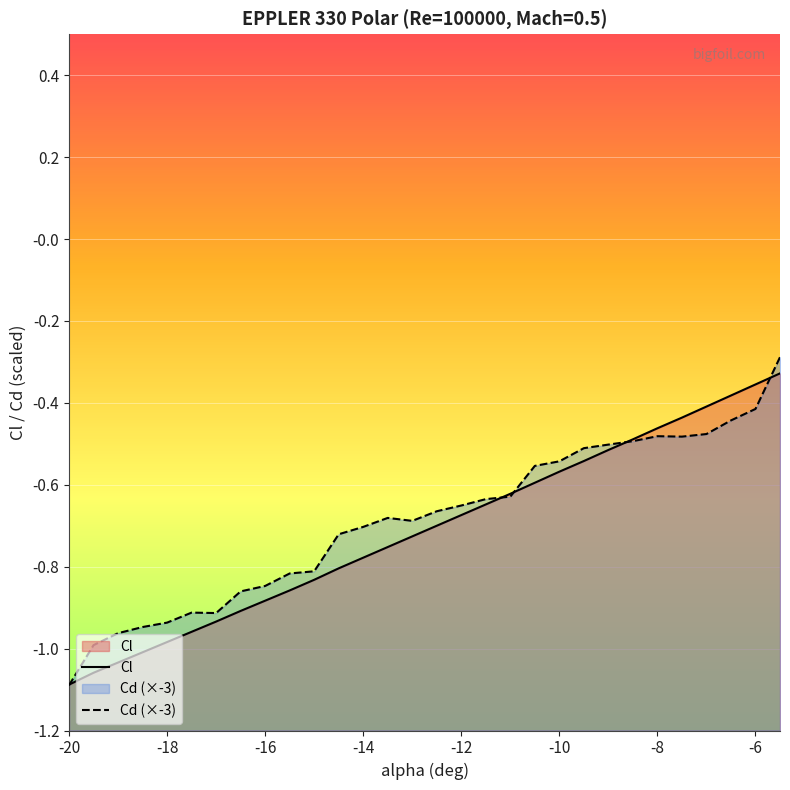

Which series has the widest spread of values?

Cd (×-3)